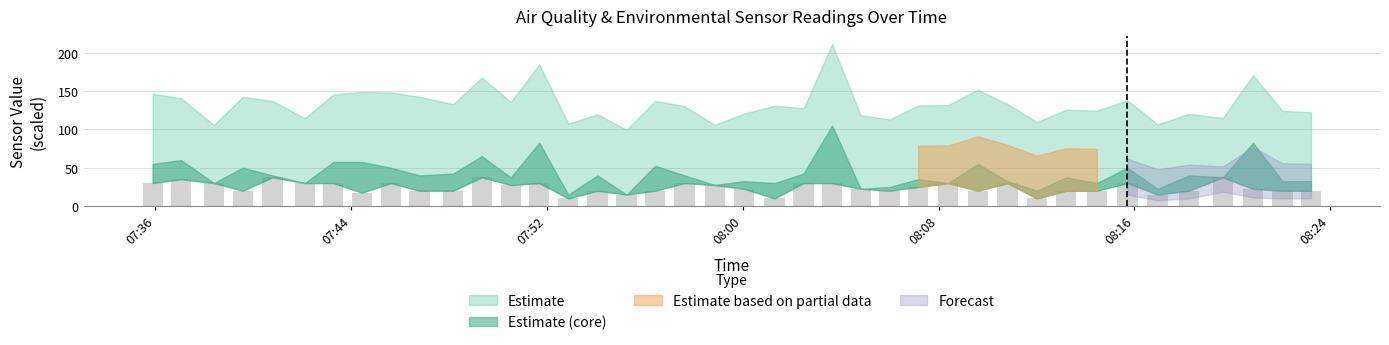

What is the label of the 19th bar from the right?

2022/08/20 08:01:18